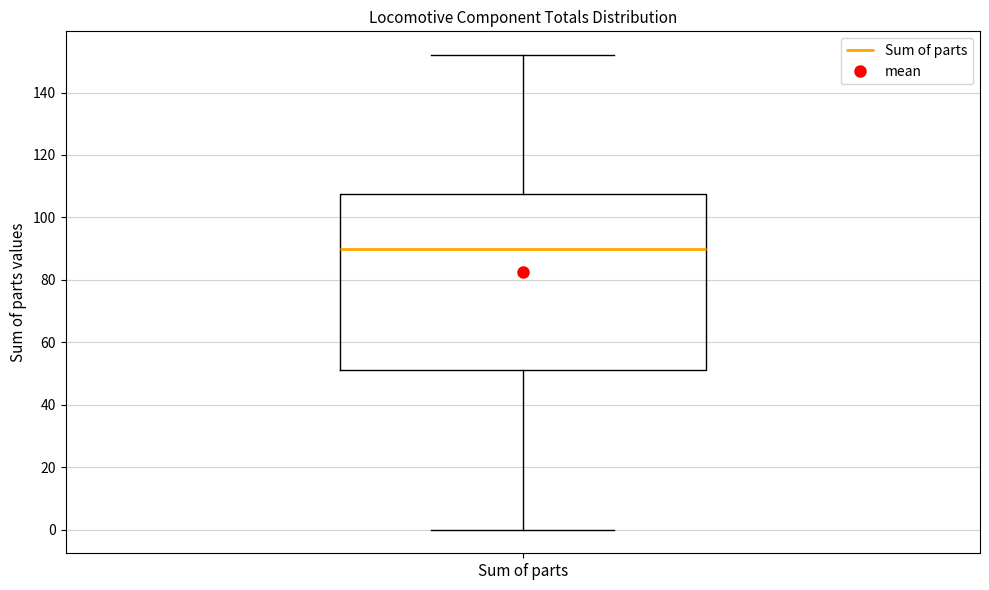

Read this box plot against the y-axis: the position of the median line, the range covered by the box, and the ends of both whiskers. The values are not printed on the chart, so give them approximately, as read against the axis.

median 90, box 52 to 108, whiskers 0 to 152